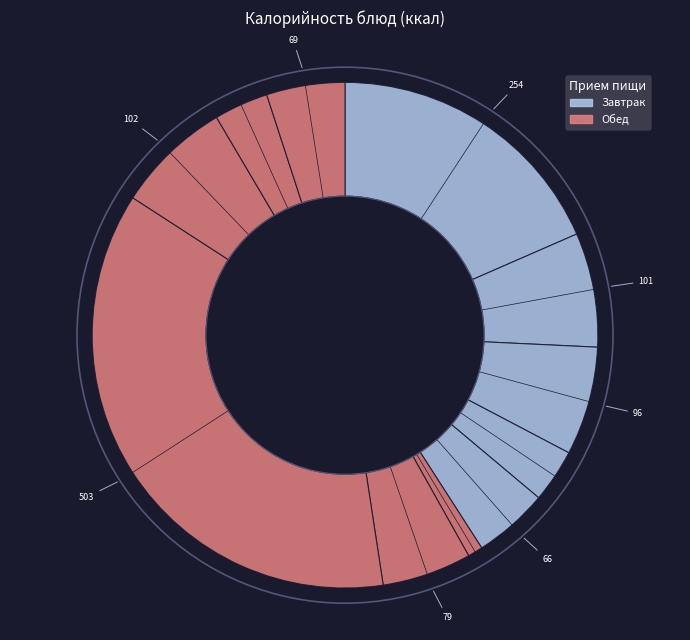

How many segments does this pie chart have?

11